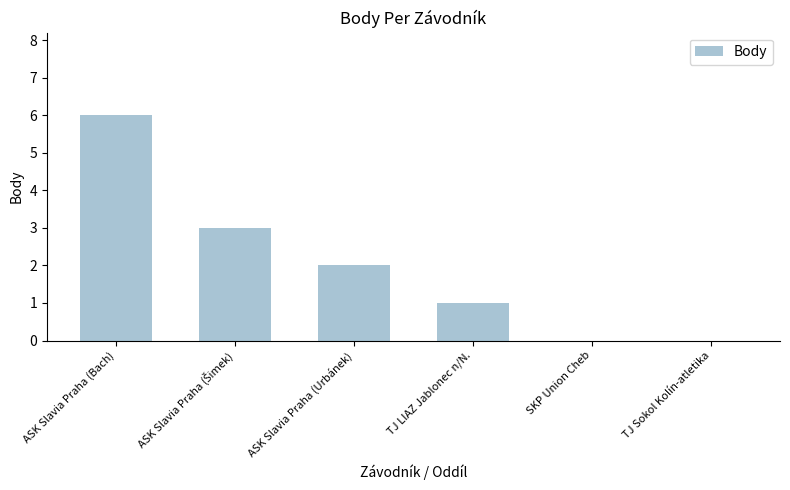

Which has a higher value, ASK Slavia Praha (Bach) or ASK Slavia Praha (Urbánek)?

ASK Slavia Praha (Bach)